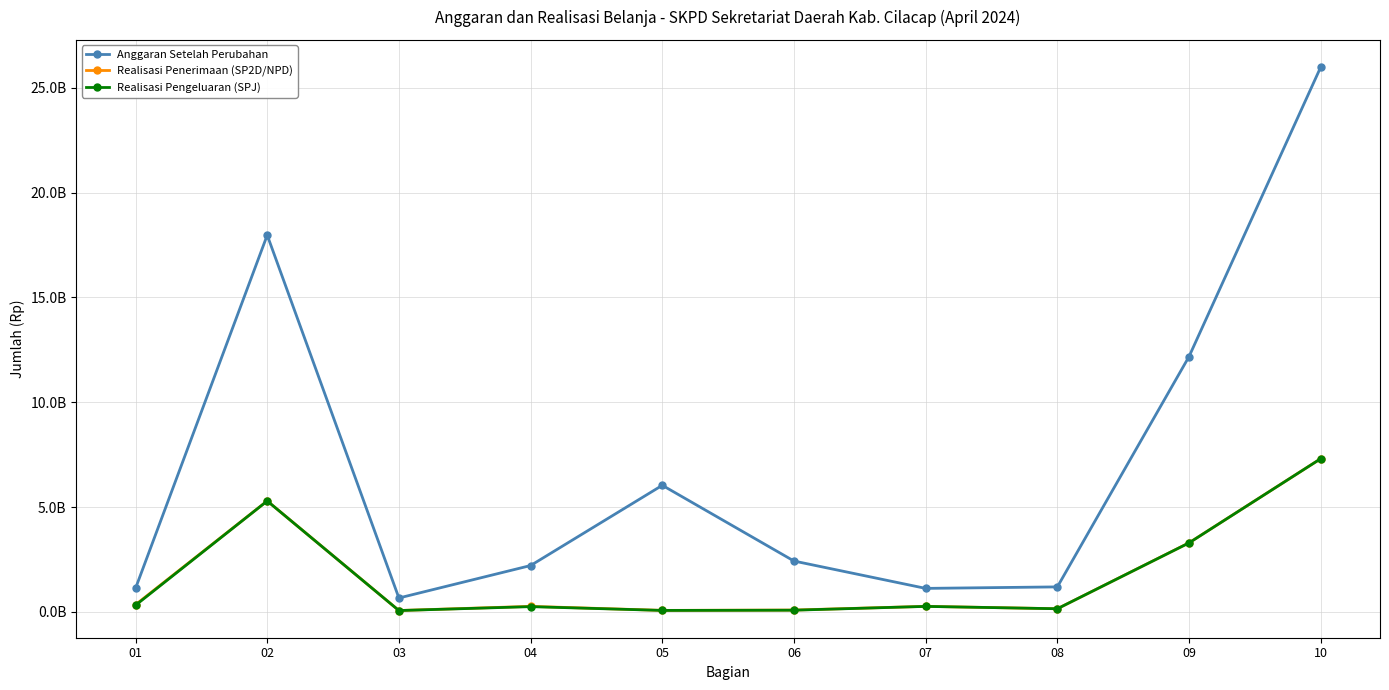

At how many categories does at least one series exceed 19409541688?

1